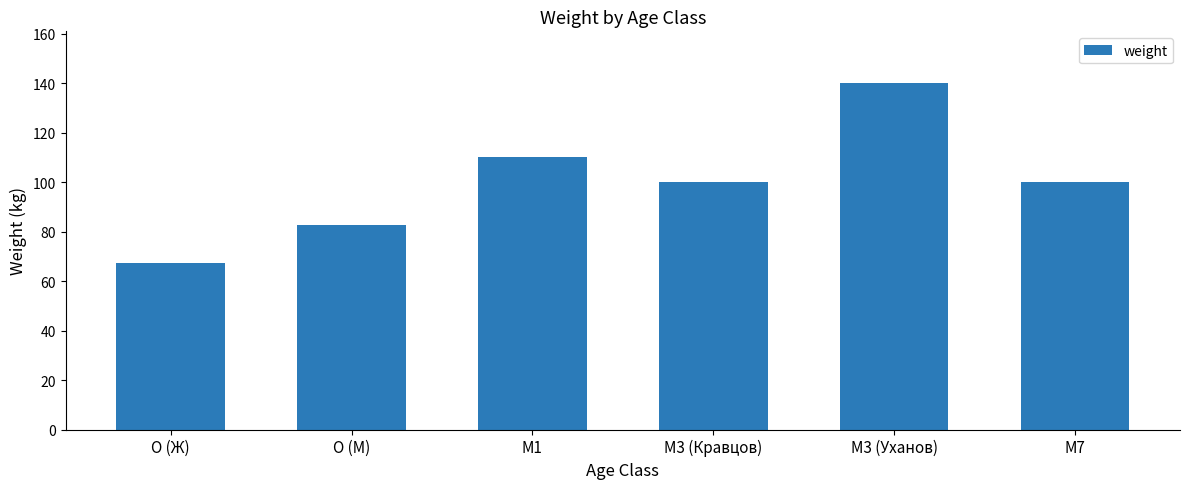

The value at M3 (Кравцов) is 100.0. True or false?

True